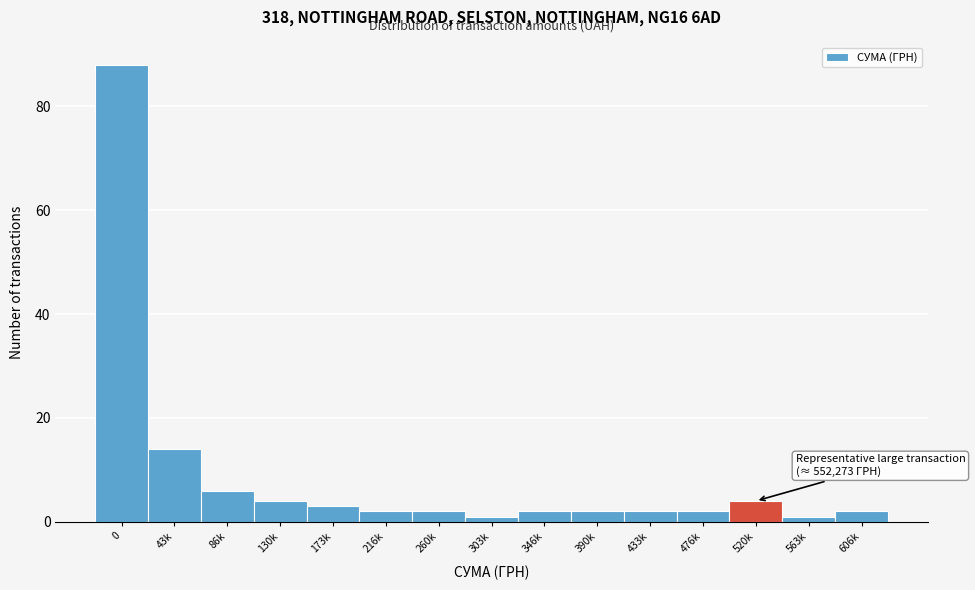

Reading left to right, what are all the values shown in this chart?

88	14	6	4	3	2	2	1	2	2	2	2	4	1	2